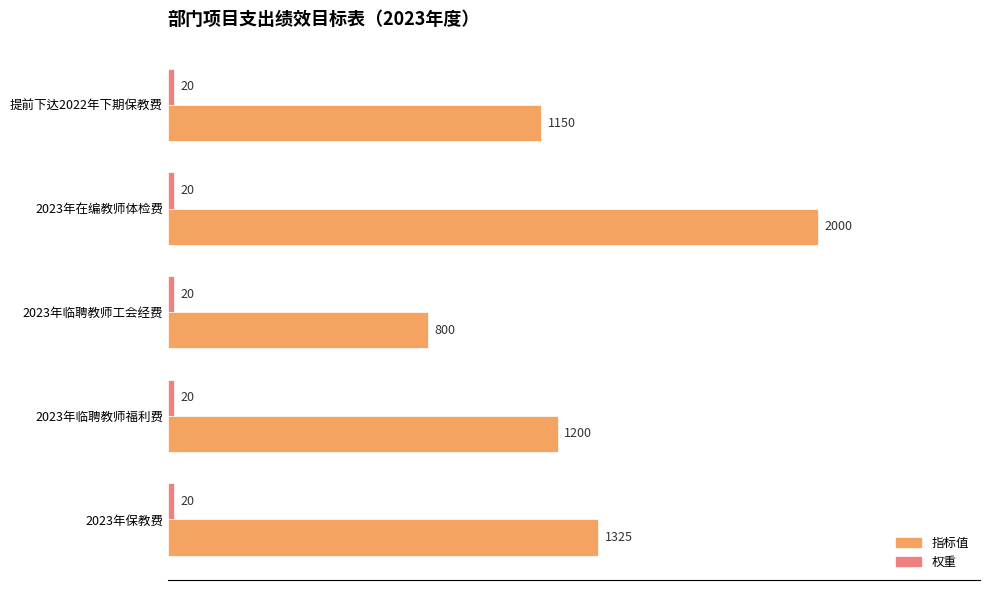

How many groups of bars are there?

5